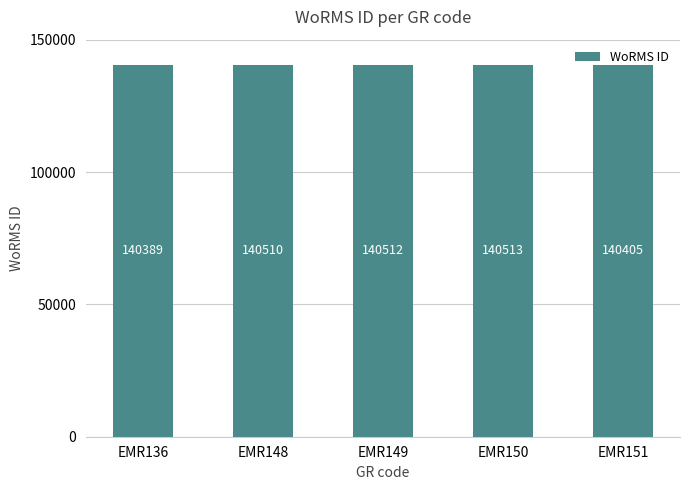

Are the bars horizontal?

No